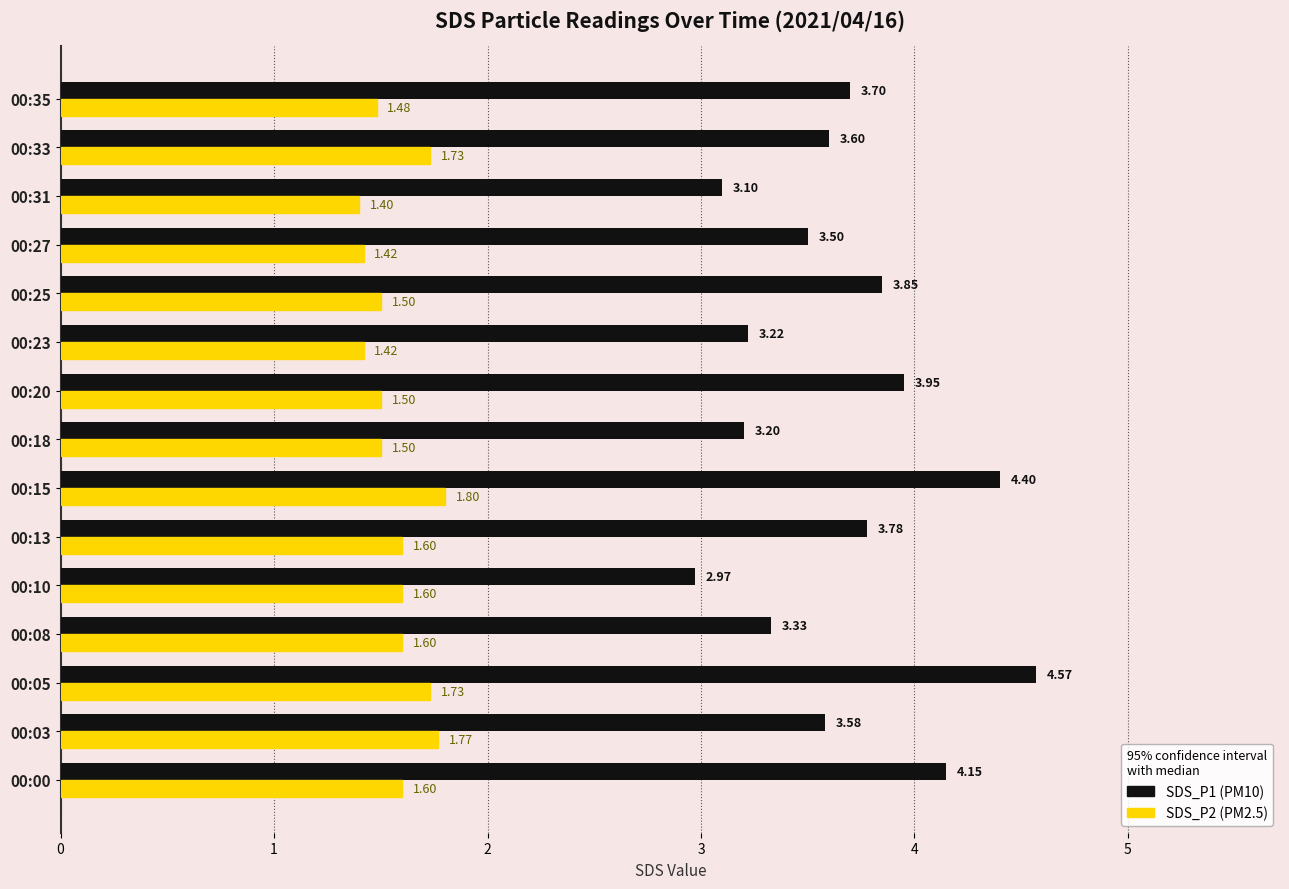

At which category is the sum across all series the highest?

00:05